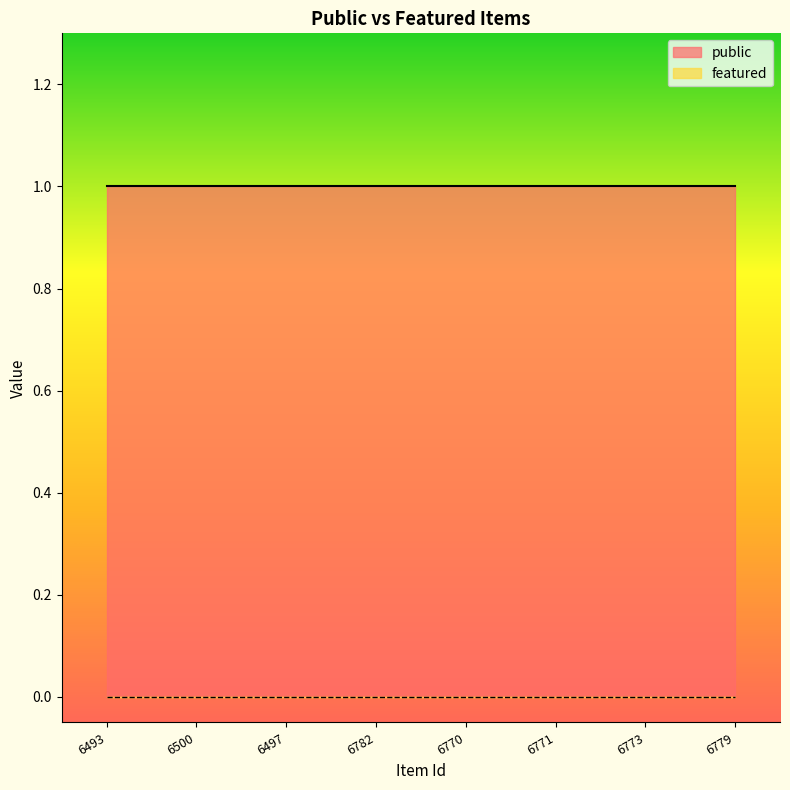

The value of public at 6773 is 1. True or false?

True